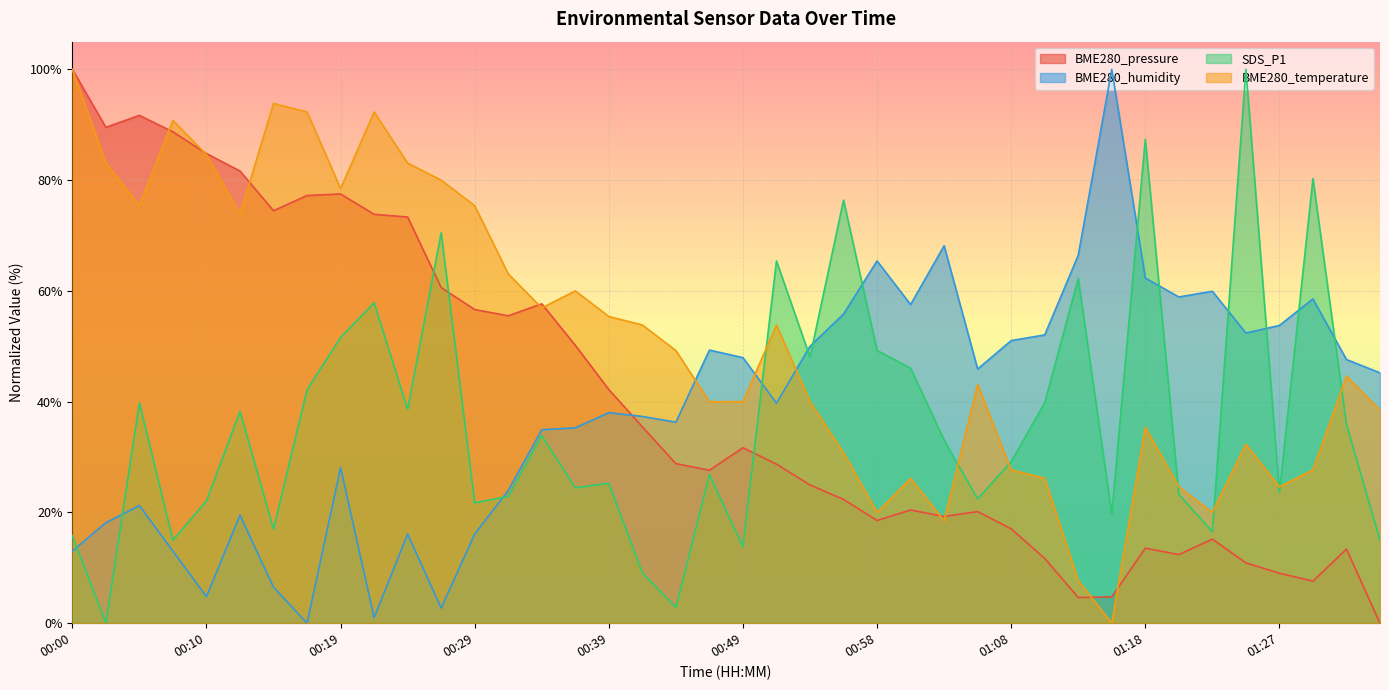

What is the average value of the BME280_humidity series?

38.9